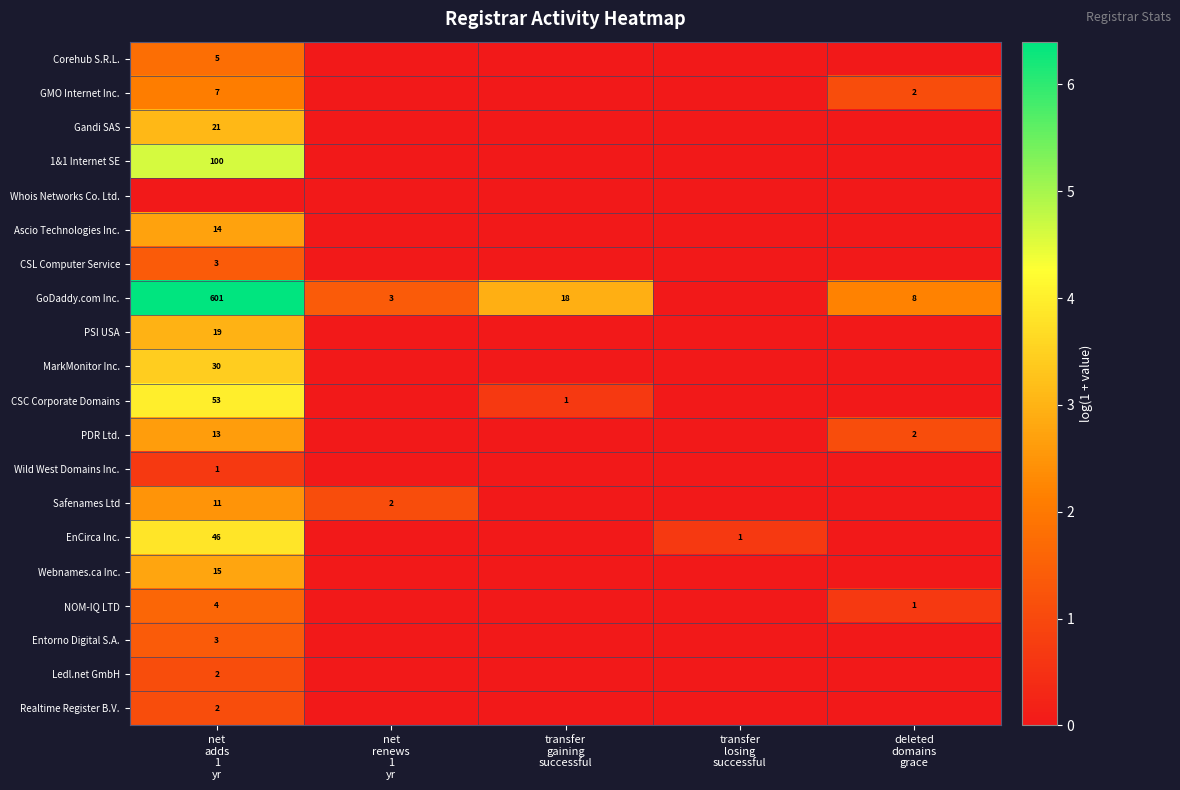

At how many categories does at least one series exceed 5?

1